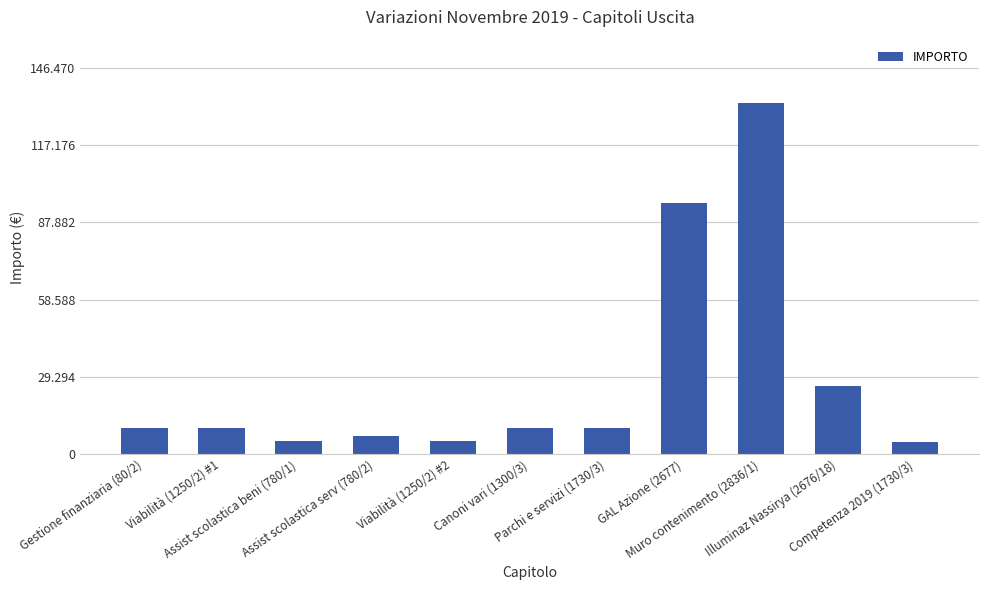

Does the chart contain any negative values?

No